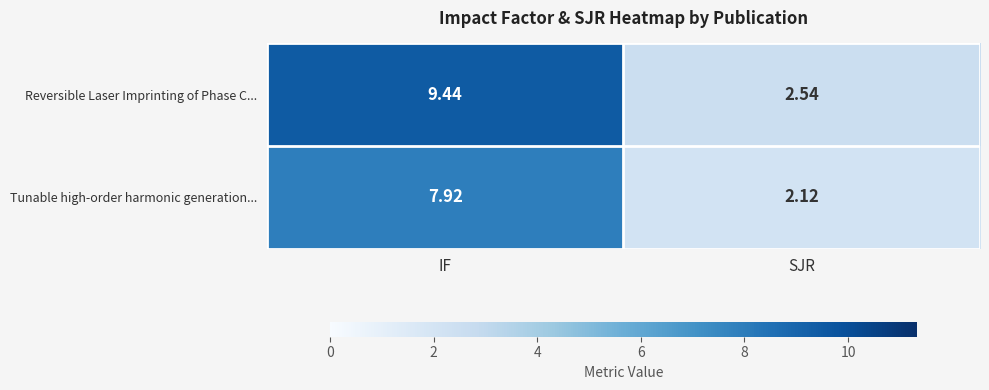

At which category is the sum across all series the highest?

IF